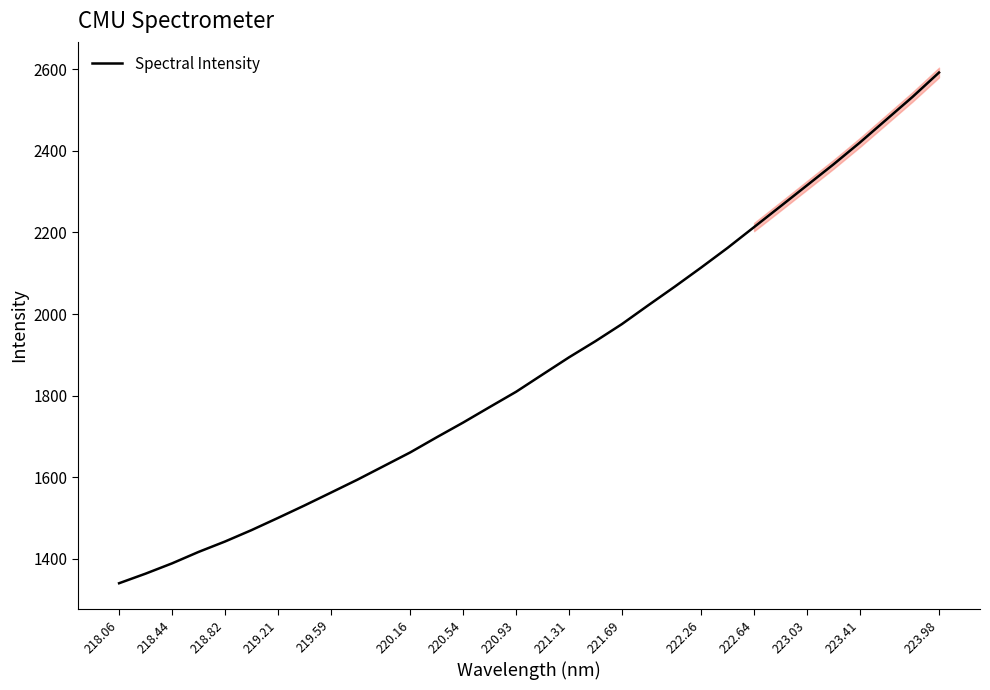

The value of Spectral Intensity at 218.44 is 1389.2. True or false?

True